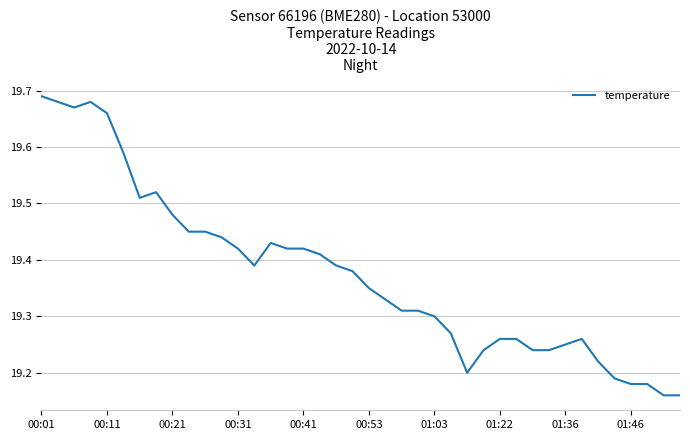

What is the difference between the maximum and minimum values?

0.5